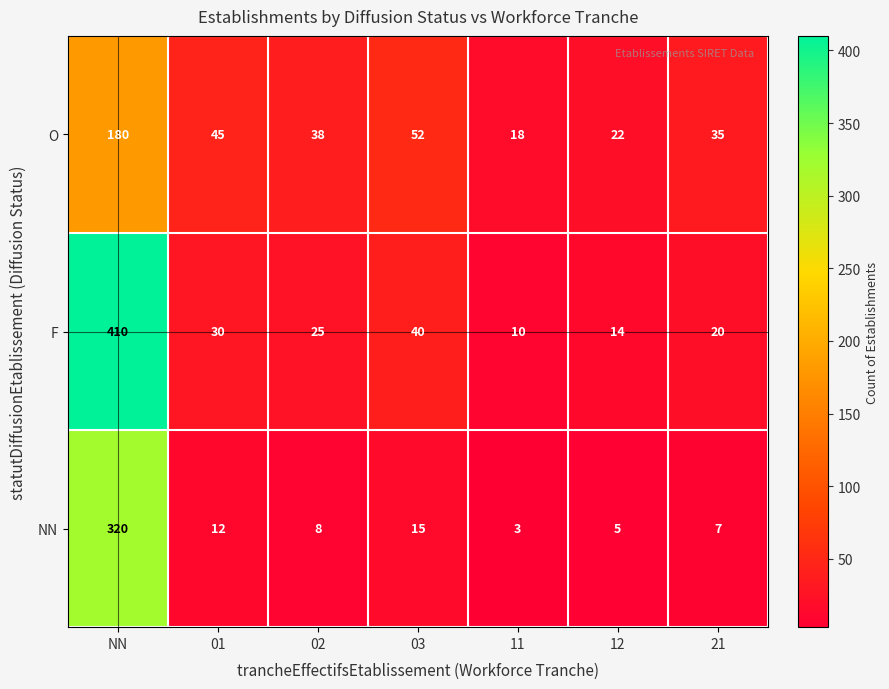

What is the average value of the F series?

78